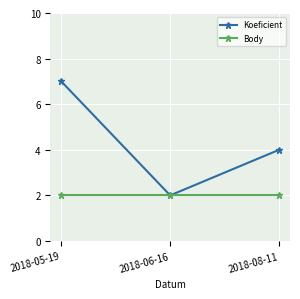

What is the maximum value for Koeficient?

7